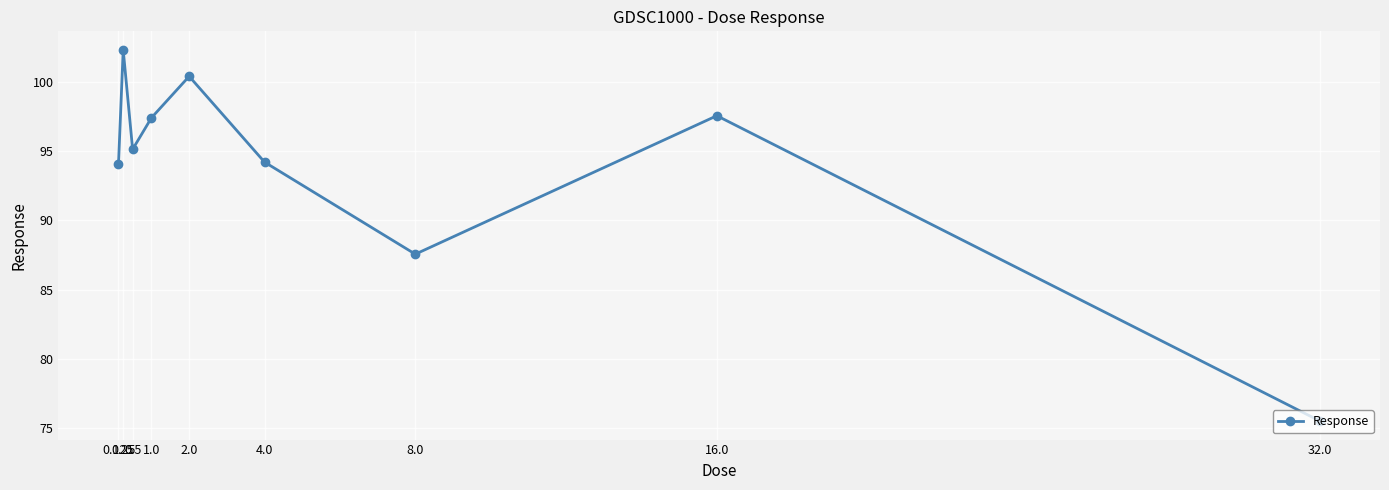

What is the greatest value displayed?

102.3